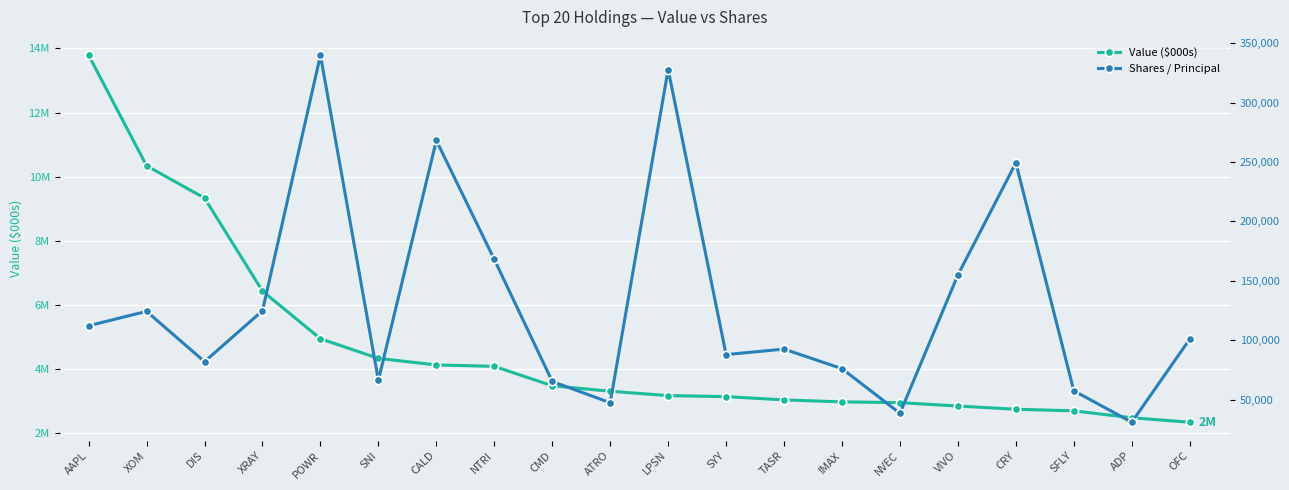

True or false: Shares / Principal and Value ($000s) cross at least once.

False